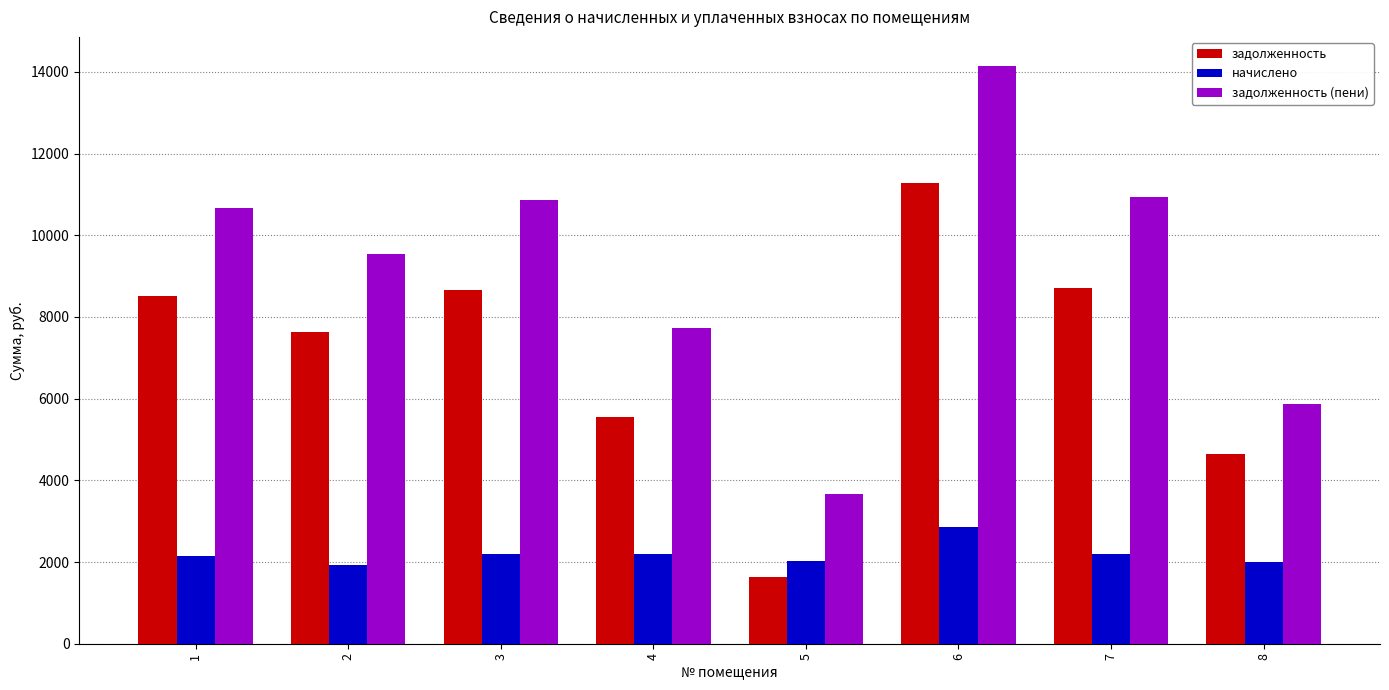

Is it true that задолженность equals 8659.2 at 3?

True